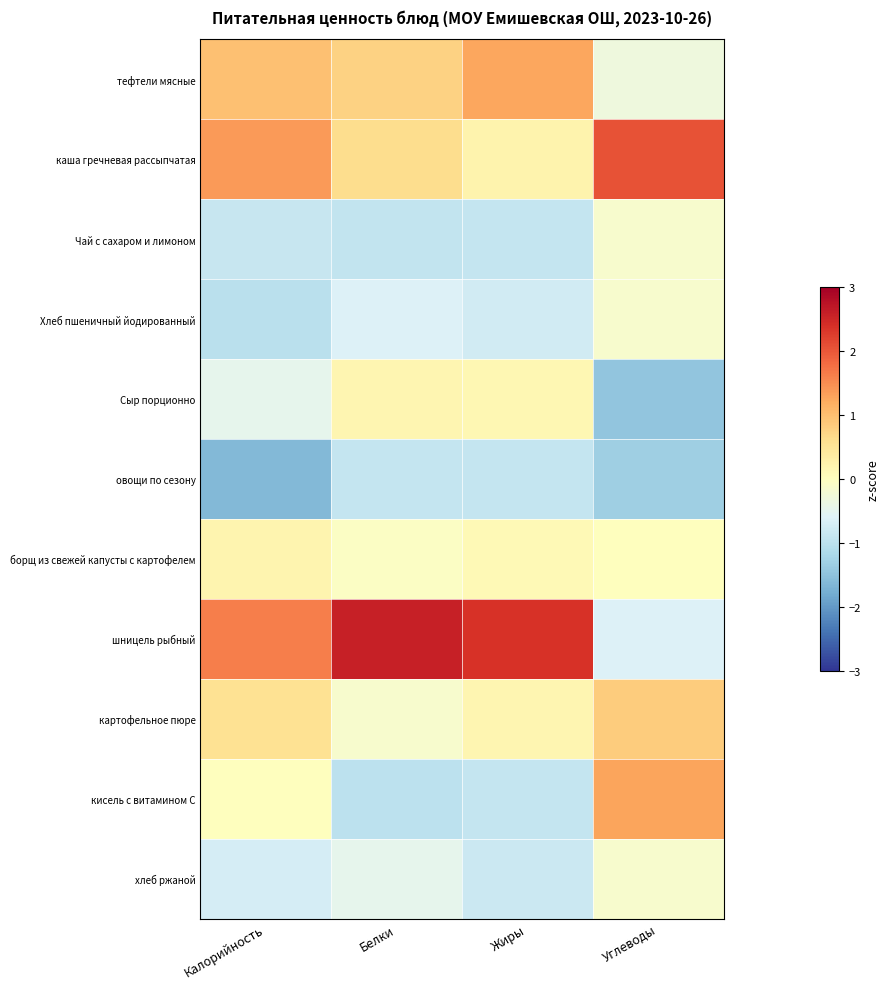

What is the minimum value shown in the chart?

-1.6